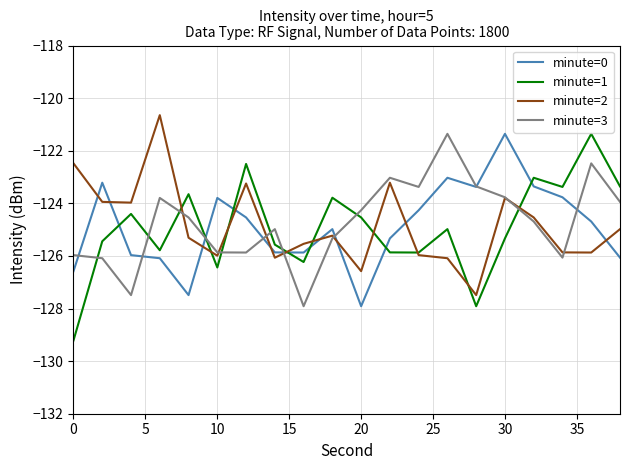

What is the minimum value for minute=0?

-127.9